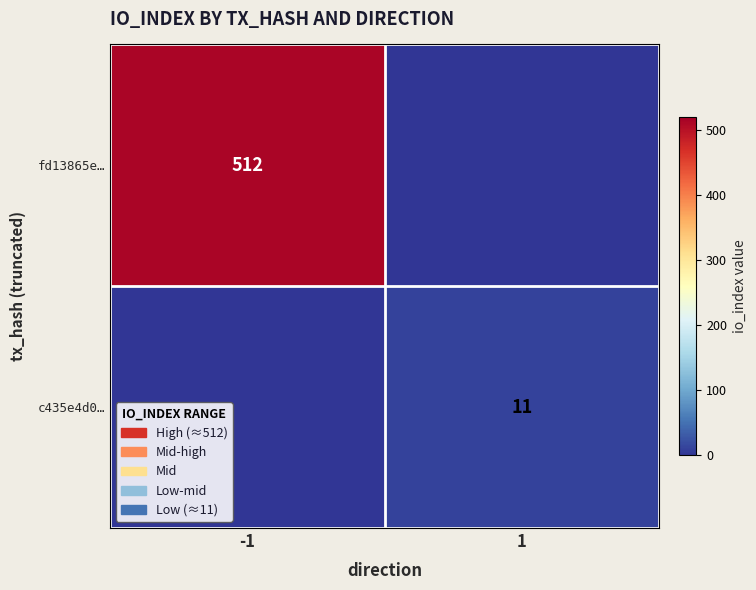

The fd13865e… series shows 883 at -1. True or false?

False